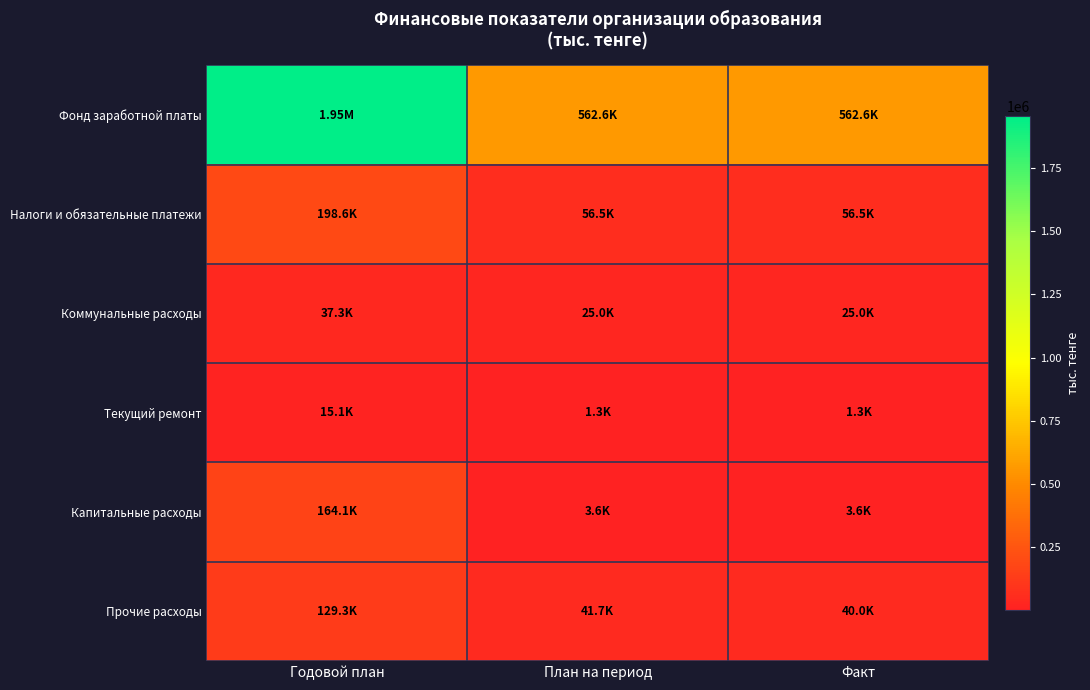

What is the difference between the highest and lowest values at Годовой план?

1939804.6